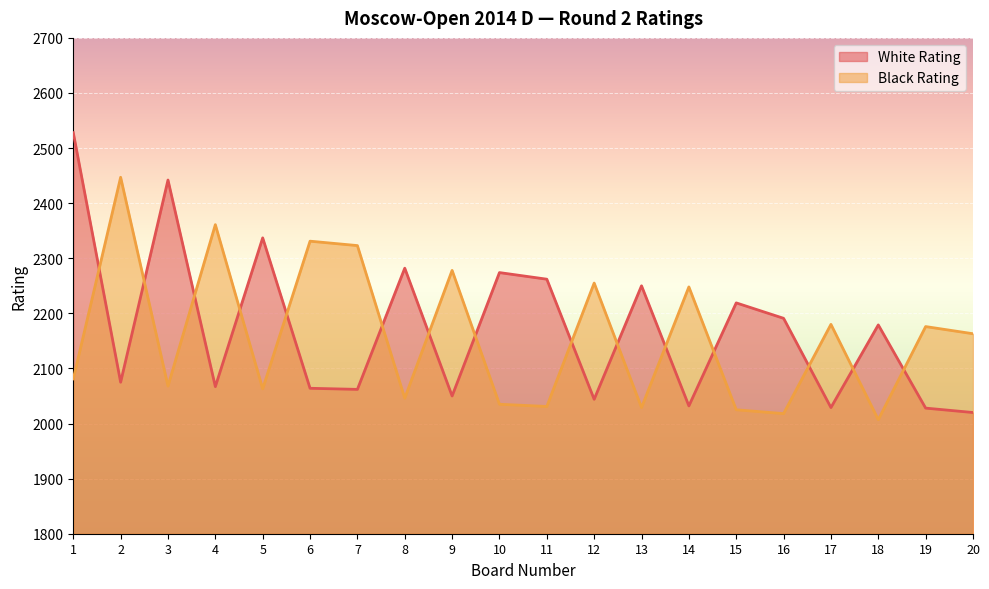

Count the number of categories in the chart.

20